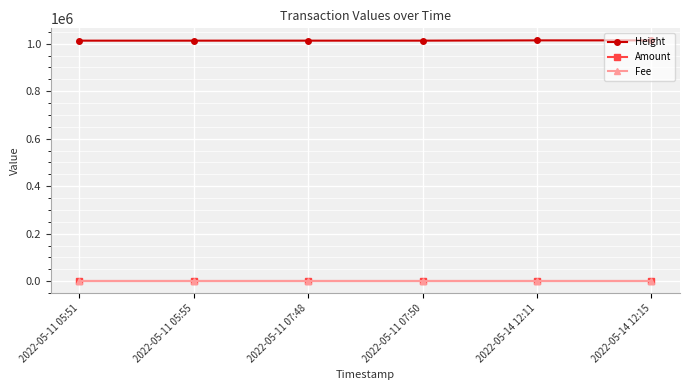

Which series has the largest total across all categories?

Height